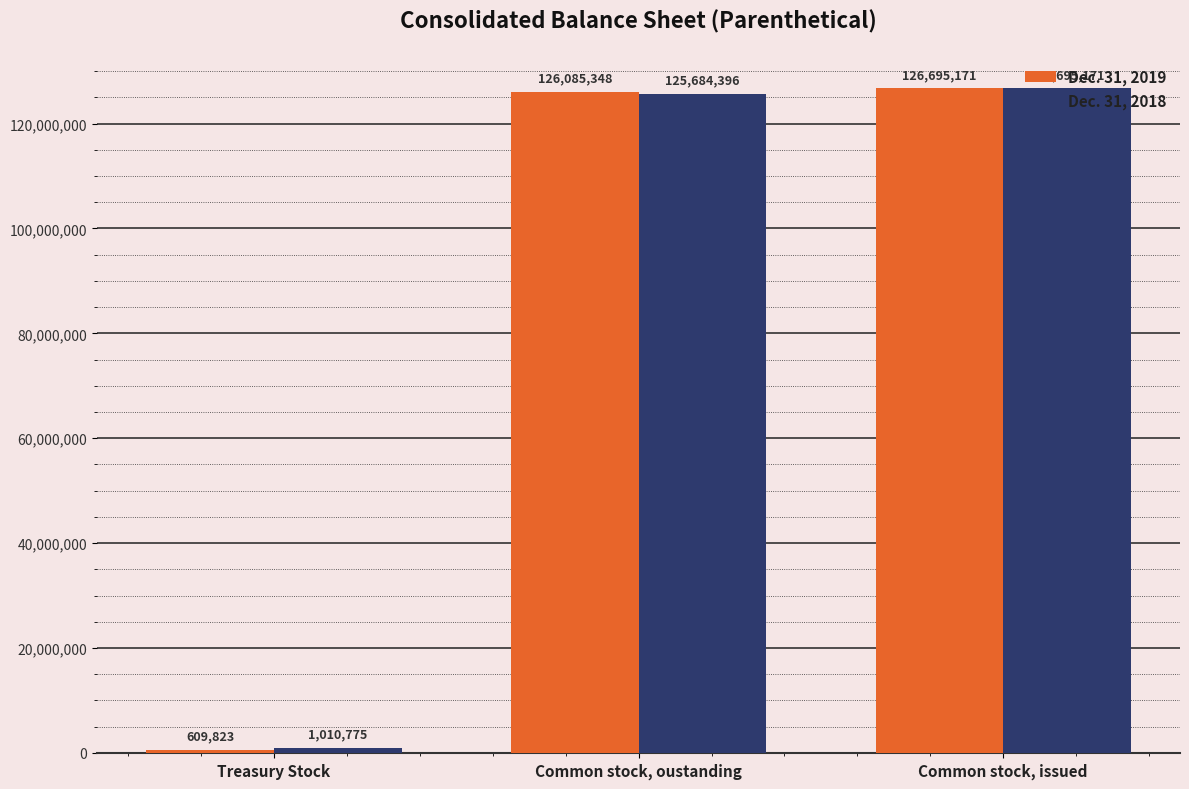

The value of Dec. 31, 2019 at Common stock, issued is 126695171. True or false?

True